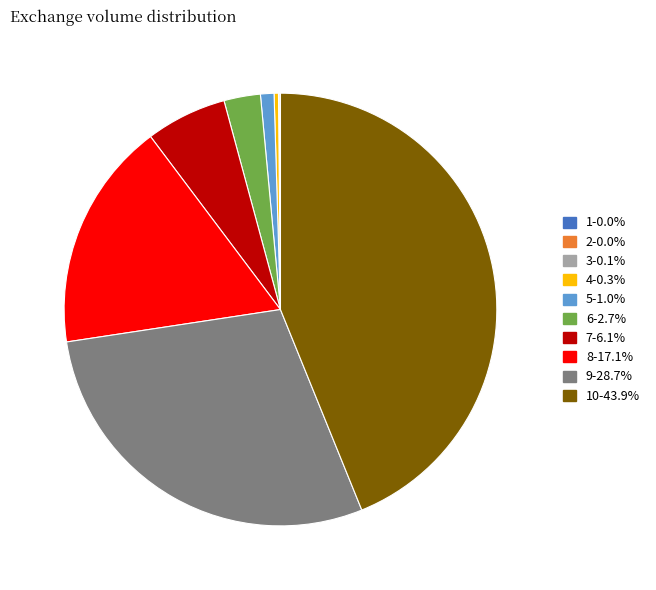

Approximately how many times larger is the value at 8-17.1% compared to 7-6.1%?

2.8